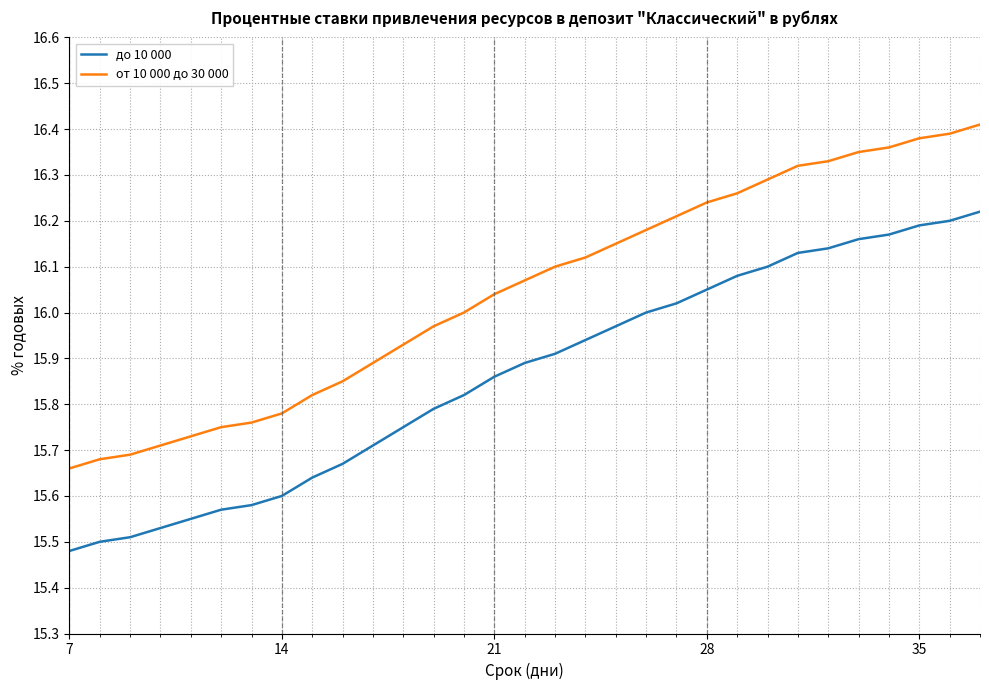

What are all the series names shown in the legend?

до 10 000, от 10 000 до 30 000